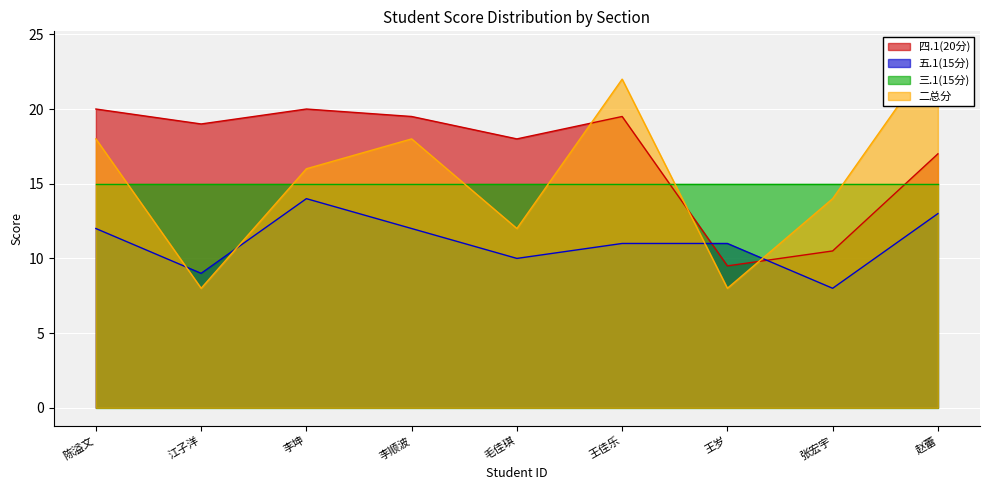

After their last crossing, which series has the higher values: 四.1(20分) or 五.1(15分)?

四.1(20分)